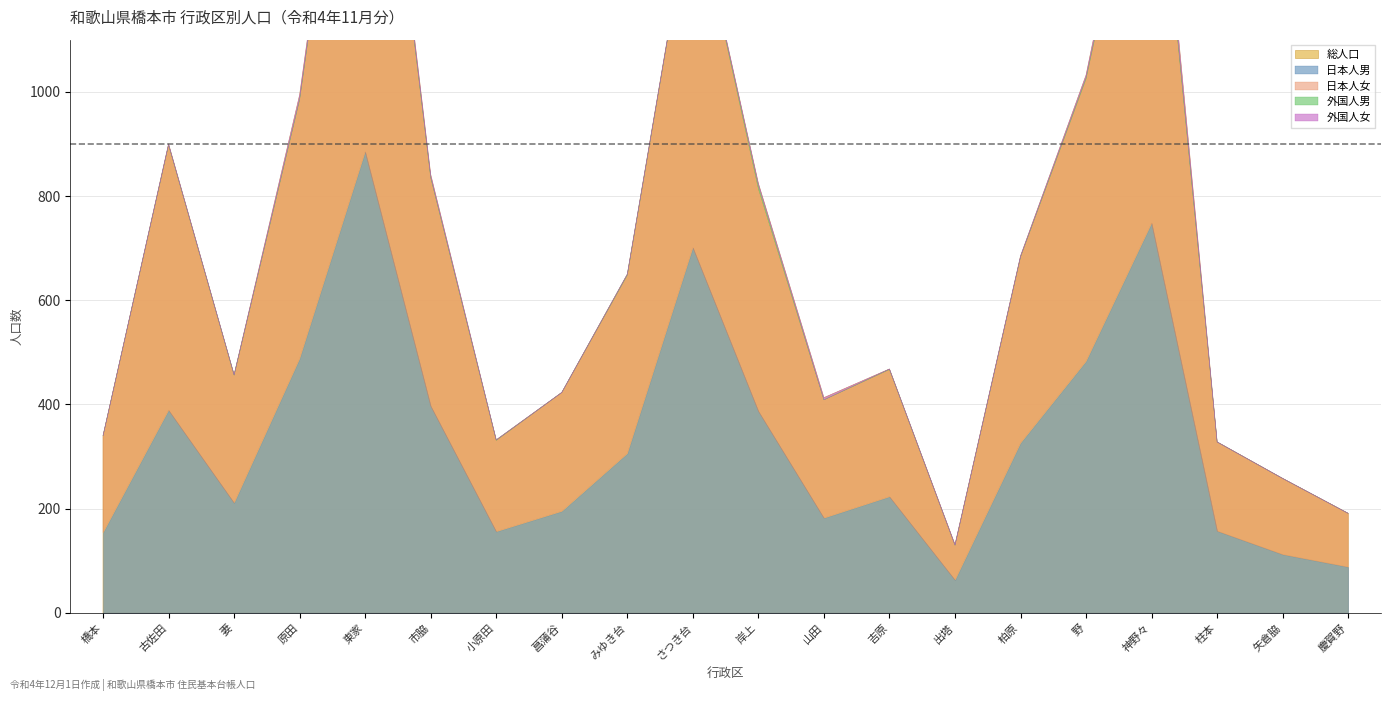

Is the value of 外国人男 at 山田 greater than the value of 日本人女 at 古佐田?

No